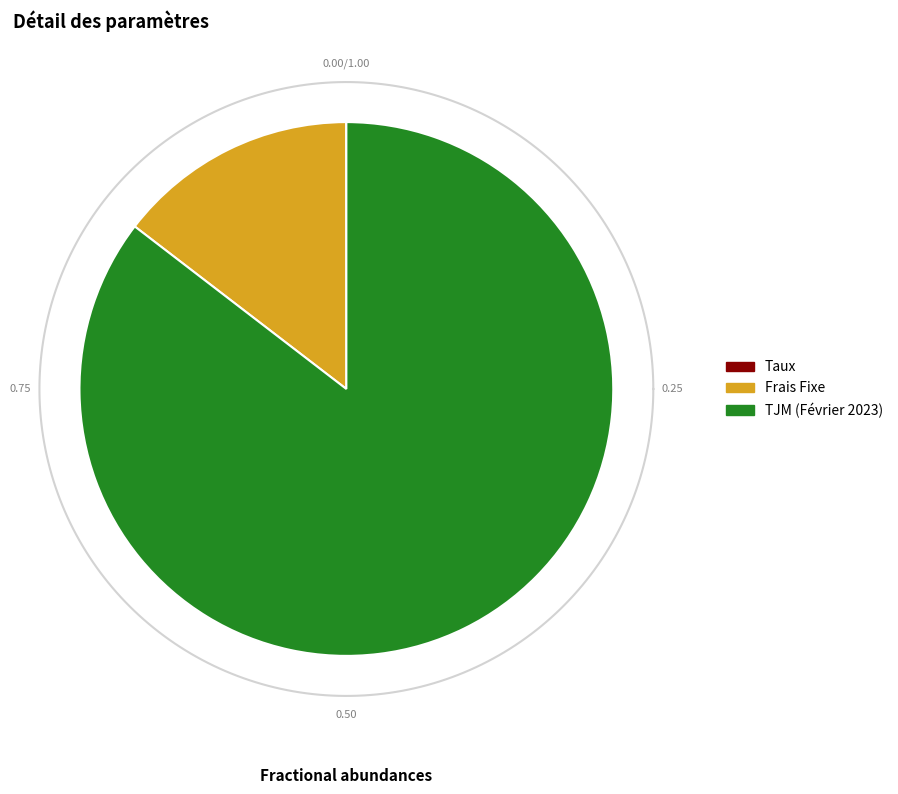

Is TJM (Février 2023) the majority of the pie?

Yes